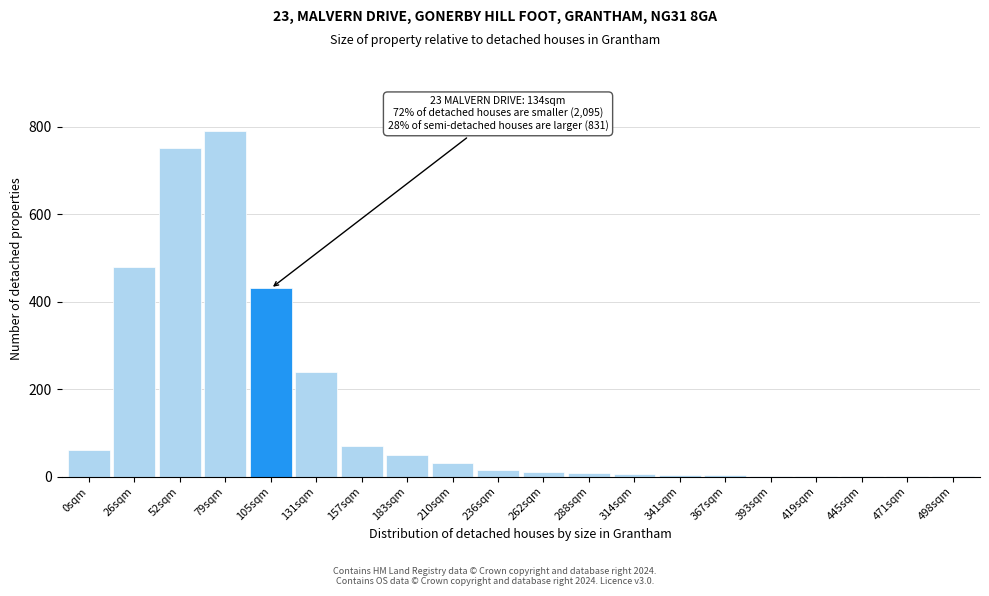

What is the greatest value displayed?

790